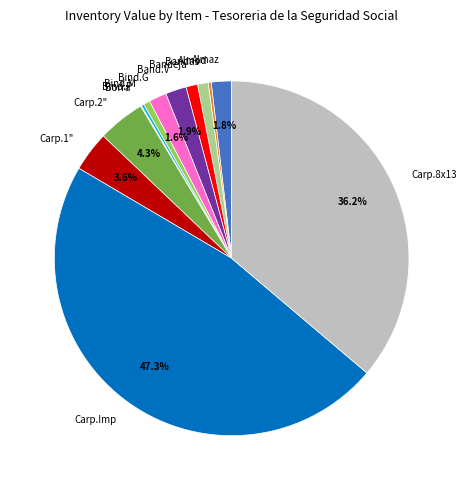

Is there any slice that represents more than half of the pie?

No